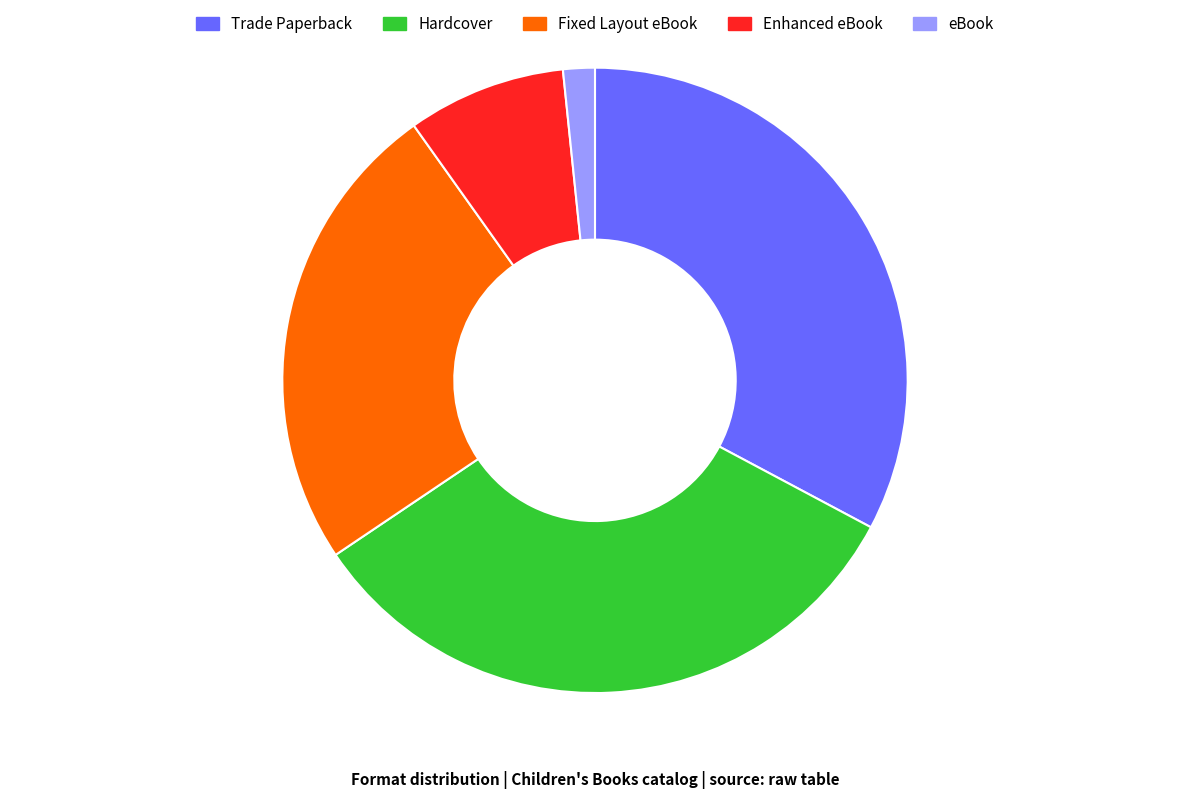

Between eBook and Enhanced eBook, which is larger?

Enhanced eBook